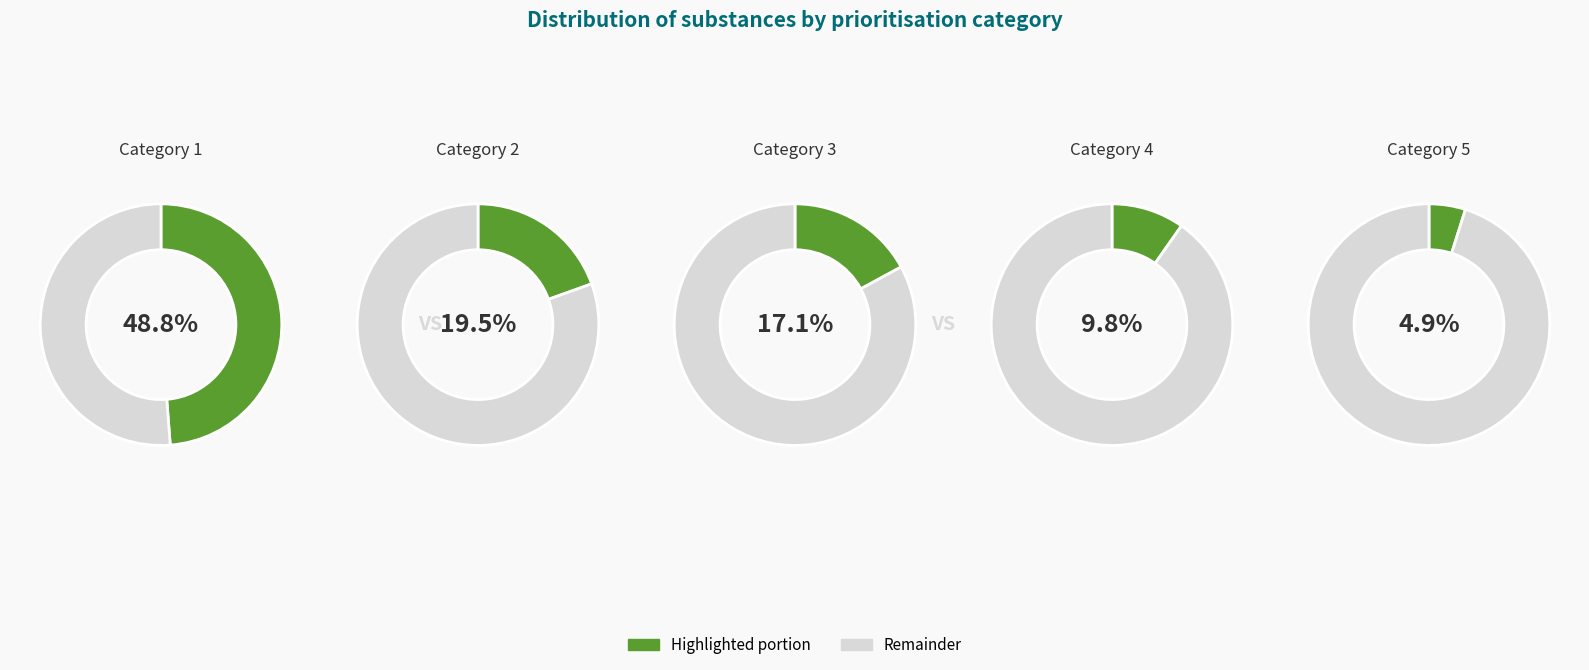

How much of the chart is everything except Category 1?

51.2%